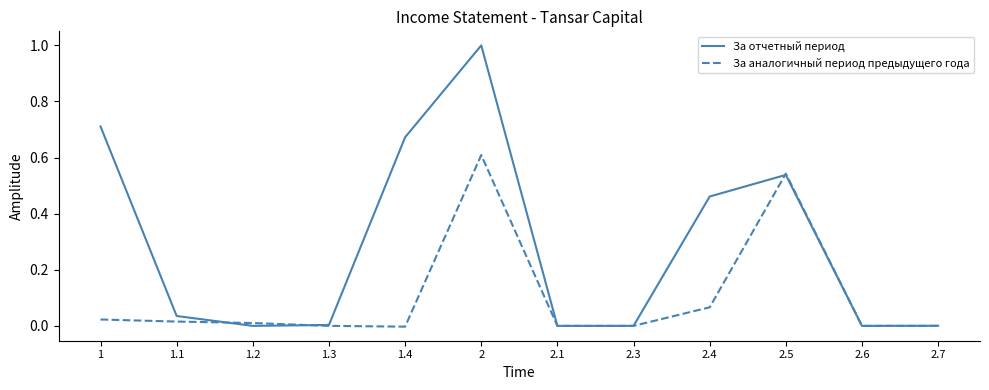

True or false: За отчетный период has a value of 0.7 at 2.4.

False